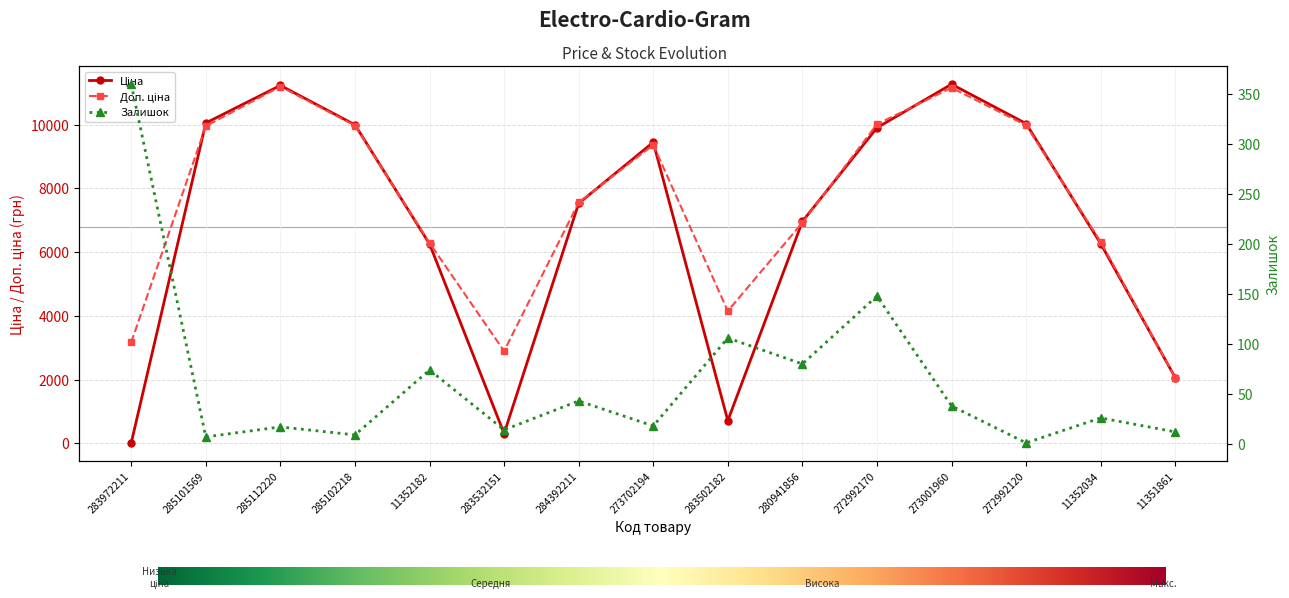

Reading right to left, list all the values displayed in this chart.

Ціна: 2057.5	6262.7	10028.2	11263.3	9898.3	6959.0	710.4	9442.5	7525.8	304.8	6253.7	9990.8	11225.3	10047.1	12.0
Доп. ціна: 2053.6	6319.8	9976.7	11152.1	10009.2	6920.4	4149.5	9359.0	7553.3	2892.2	6283.7	9966.8	11191.1	9951.5	3167.0
Залишок: 12.0	26.0	1.0	38.0	148.0	80.0	106.0	18.0	43.0	14.0	74.0	9.0	17.0	7.0	360.0